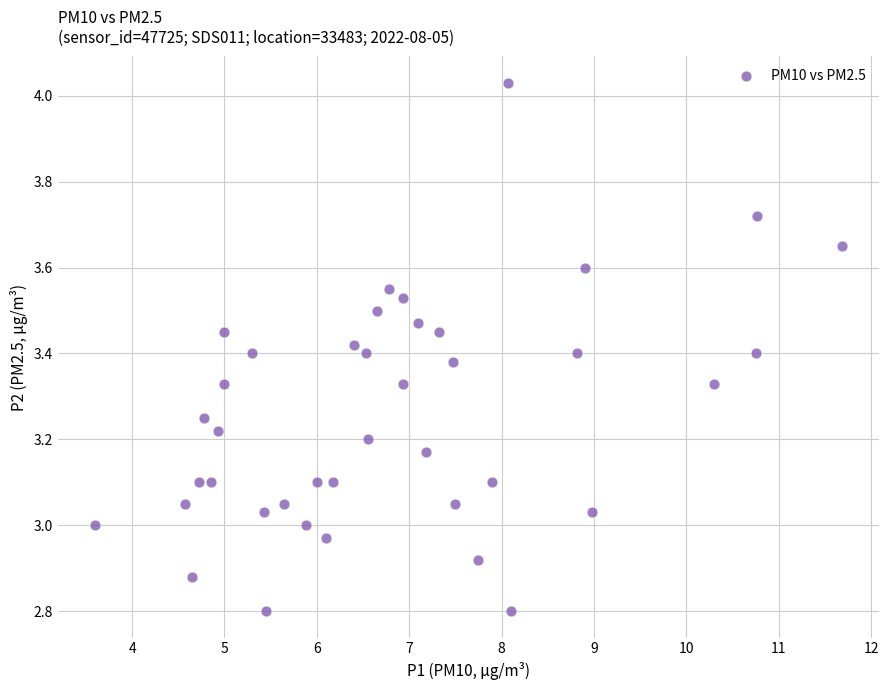

What is the range of X values (max minus min)?

8.1